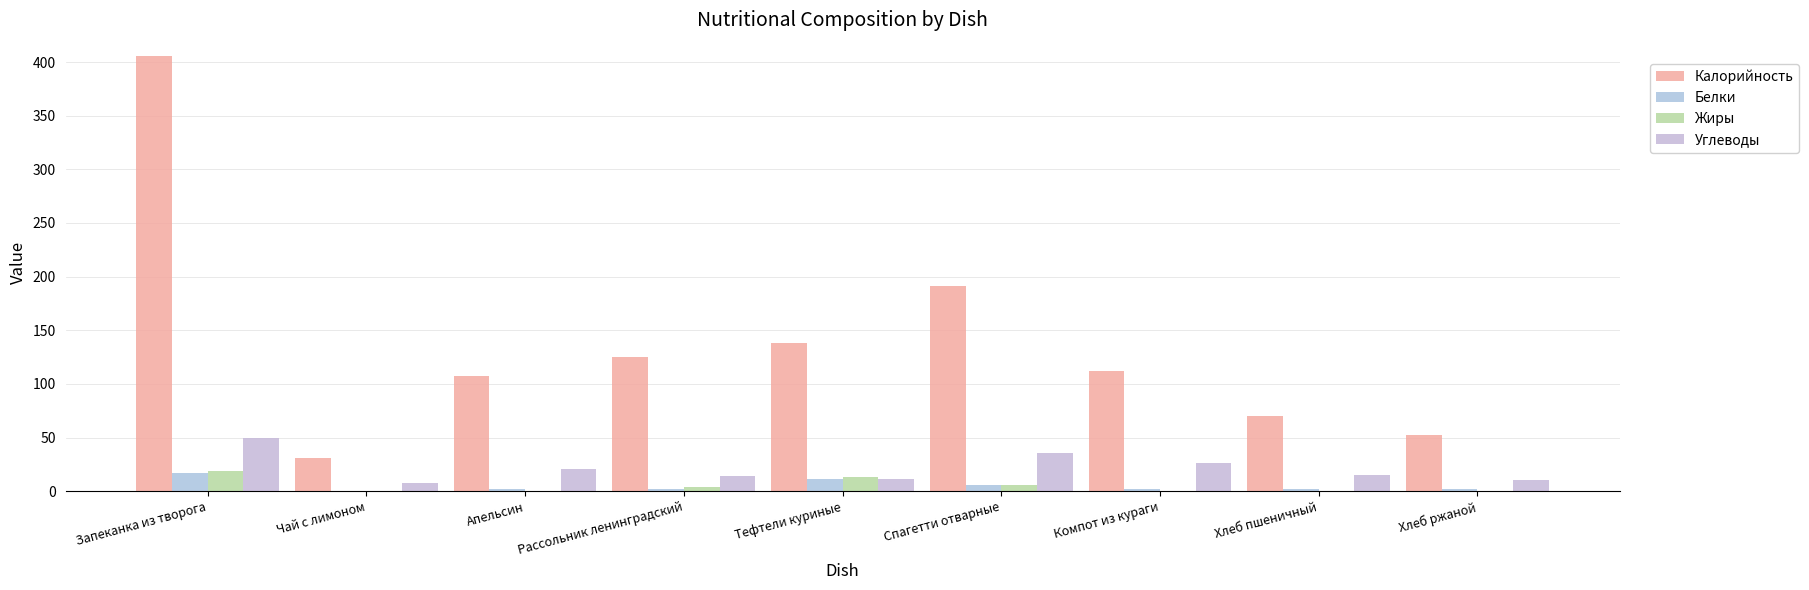

What is the label of the 4th bar from the left?

Рассольник ленинградский